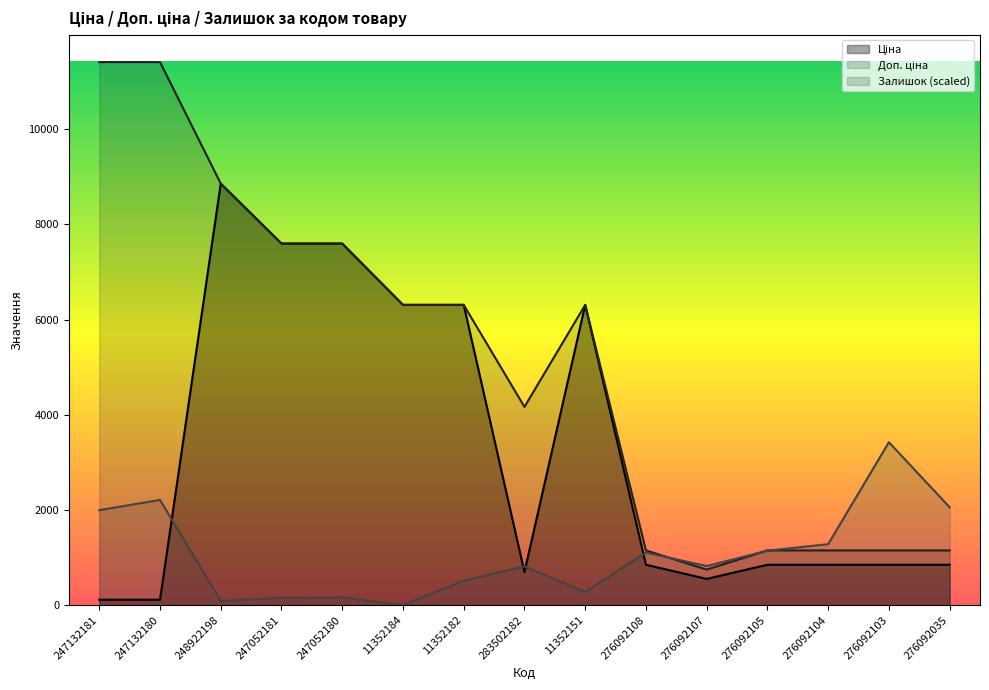

Is the value of Ціна at 276092104 greater than the value of Доп. ціна at 247132180?

No